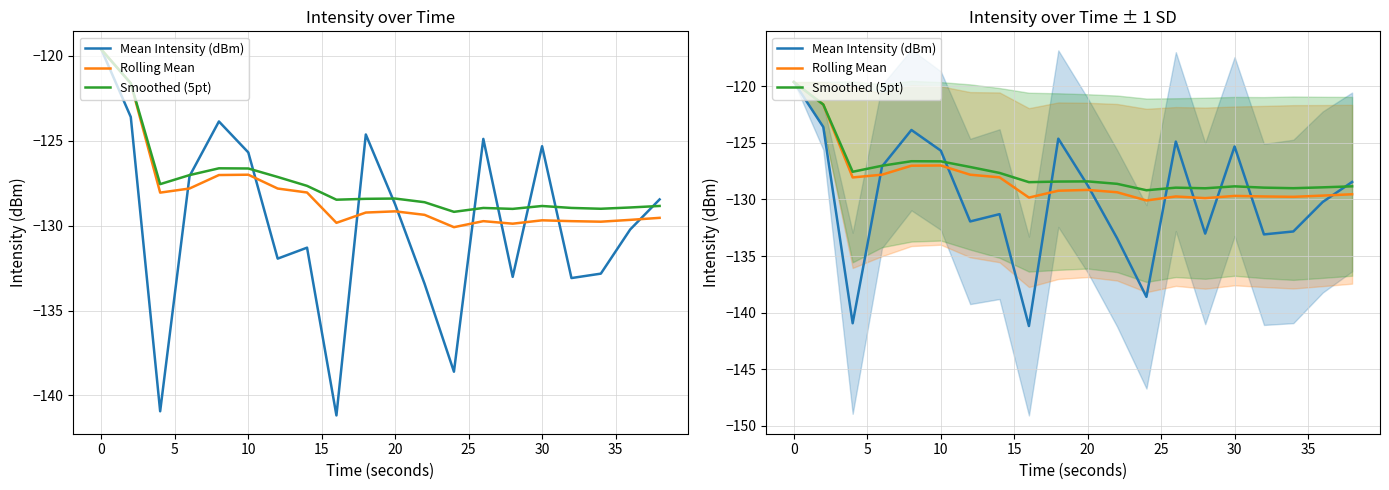

Reading left to right, list all the values displayed in this chart.

Mean Intensity (dBm): -119.6	-123.6	-140.9	-127.1	-123.9	-125.7	-131.9	-131.3	-141.2	-124.6	-128.8	-133.4	-138.6	-124.9	-133.0	-125.3	-133.1	-132.8	-130.2	-128.5
Rolling Mean: -119.6	-121.6	-128.1	-127.8	-127.0	-127.0	-127.8	-128.0	-129.8	-129.2	-129.2	-129.4	-130.1	-129.7	-129.9	-129.7	-129.7	-129.8	-129.7	-129.5
Smoothed (5pt): -119.6	-121.6	-127.6	-127.0	-126.6	-126.6	-127.1	-127.7	-128.5	-128.4	-128.4	-128.6	-129.2	-129.0	-129.0	-128.8	-129.0	-129.0	-128.9	-128.8